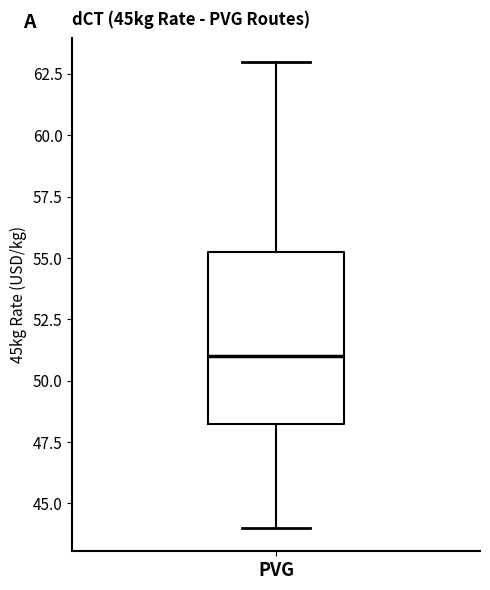

Where does the lower whisker of the box for PVG end on the y-axis? The values are not printed on the chart, so give them approximately, as read against the axis.

44.0